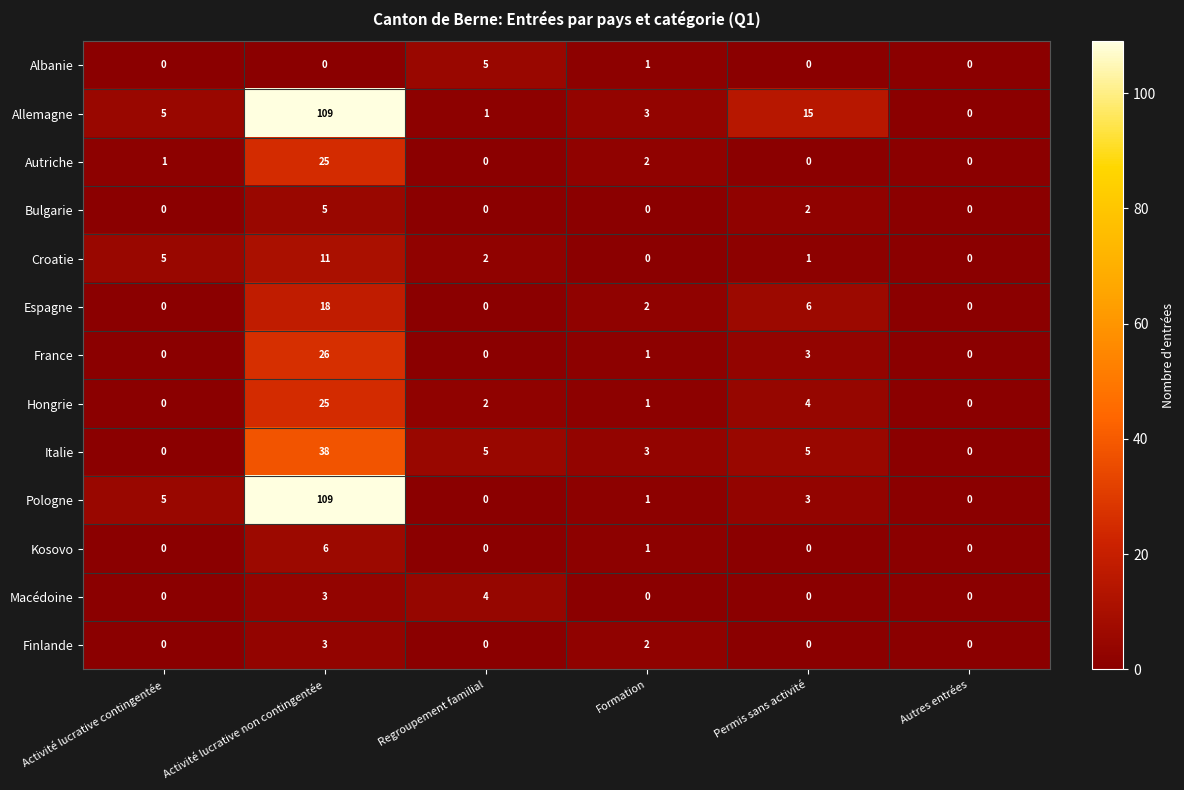

Is it true that Allemagne equals 5 at Activité lucrative contingentée?

True